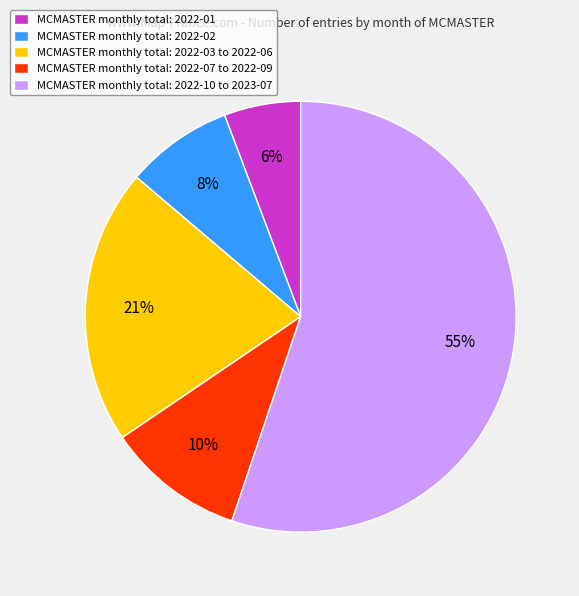

Is it true that MCMASTER monthly total: 2022-10 to 2023-07 is 69% of the pie?

False